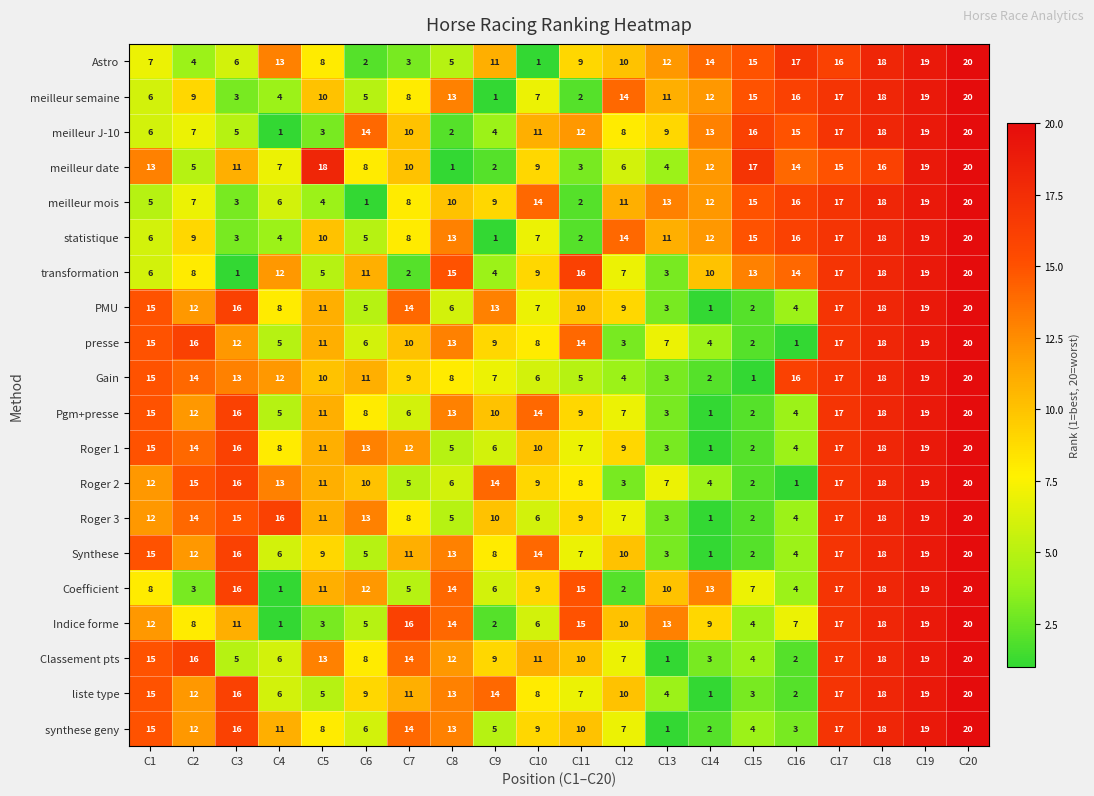

What value does the meilleur J-10 series have at C7?

10